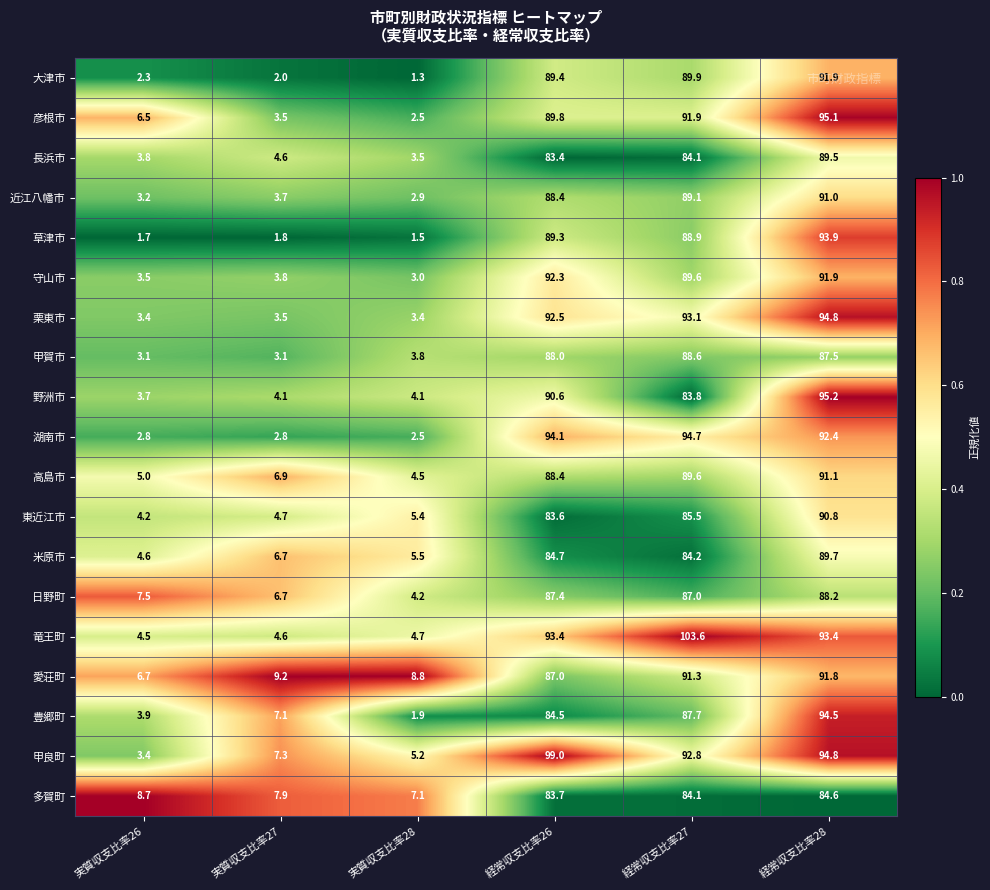

Where is 多賀町 nearest to the value 45?

実質収支比率26